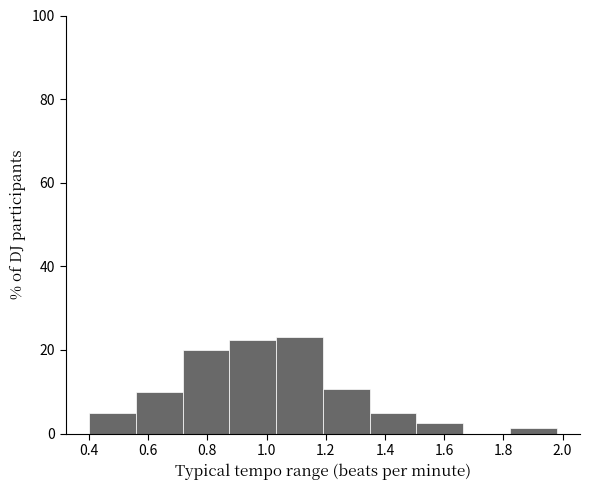

What is the height of the bar covering 0.400 to 0.558 on the x-axis? Neither the bar edges nor the heights are printed on the chart, so give them approximately, as read against the axes.

6